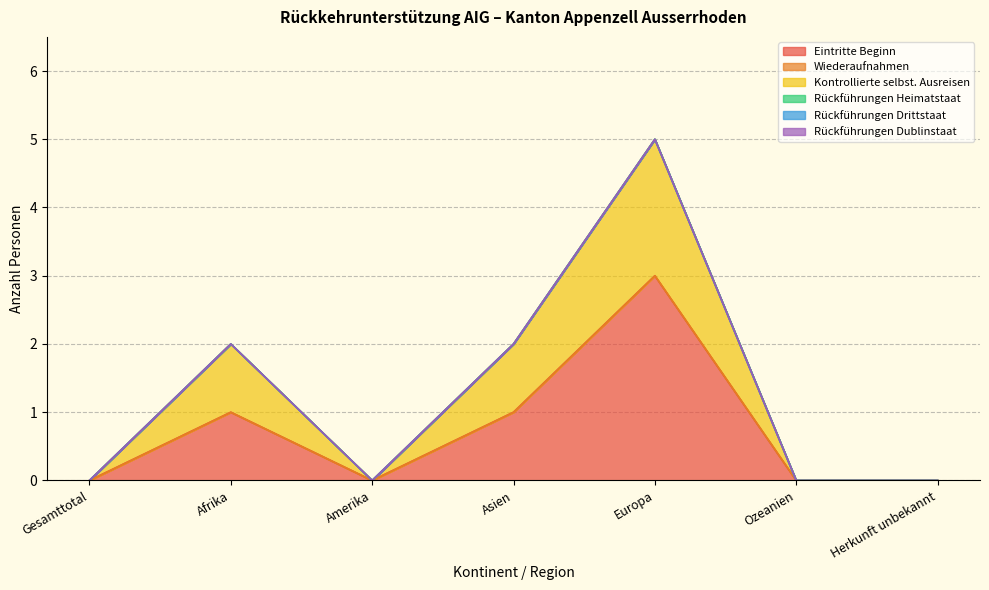

Does the chart display data point markers on the line(s)?

No